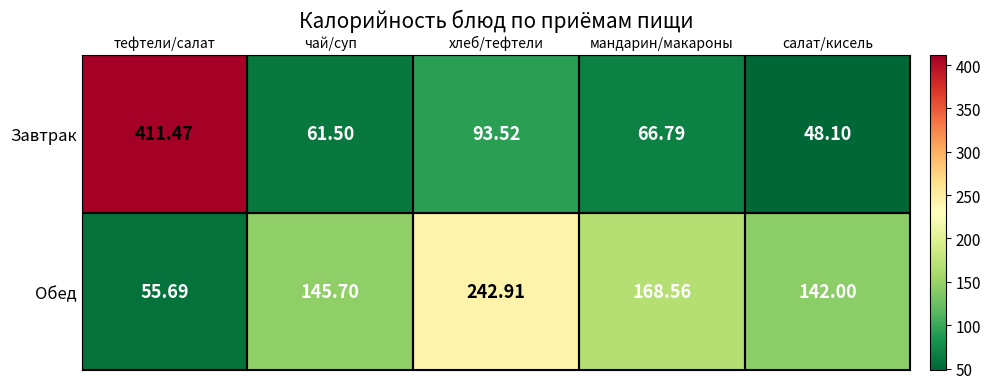

Which label corresponds to the smallest value in the chart?

салат/кисель